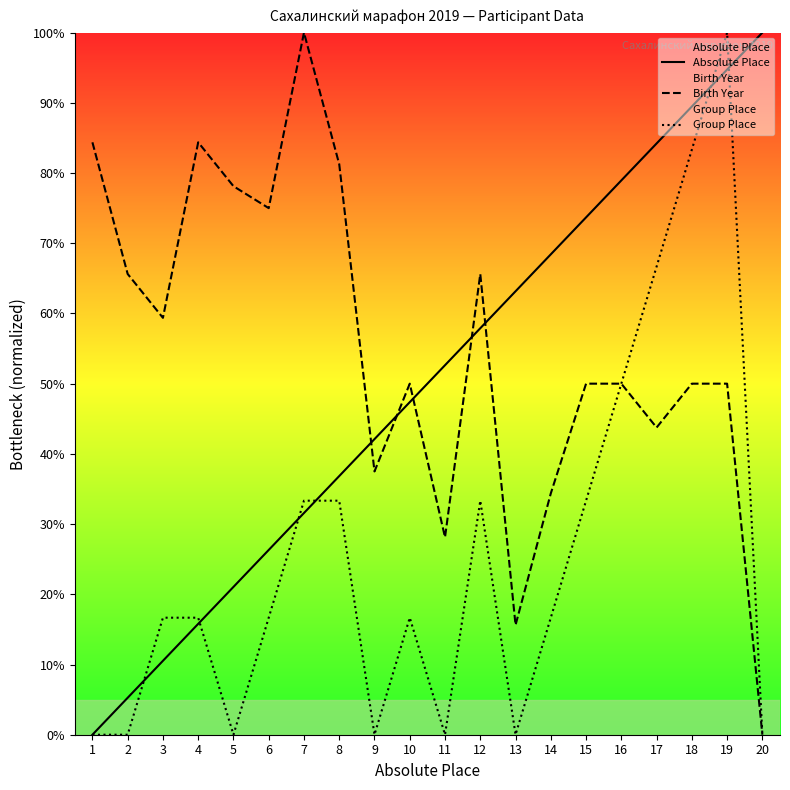

How many positive values does the Birth Year series have?

19